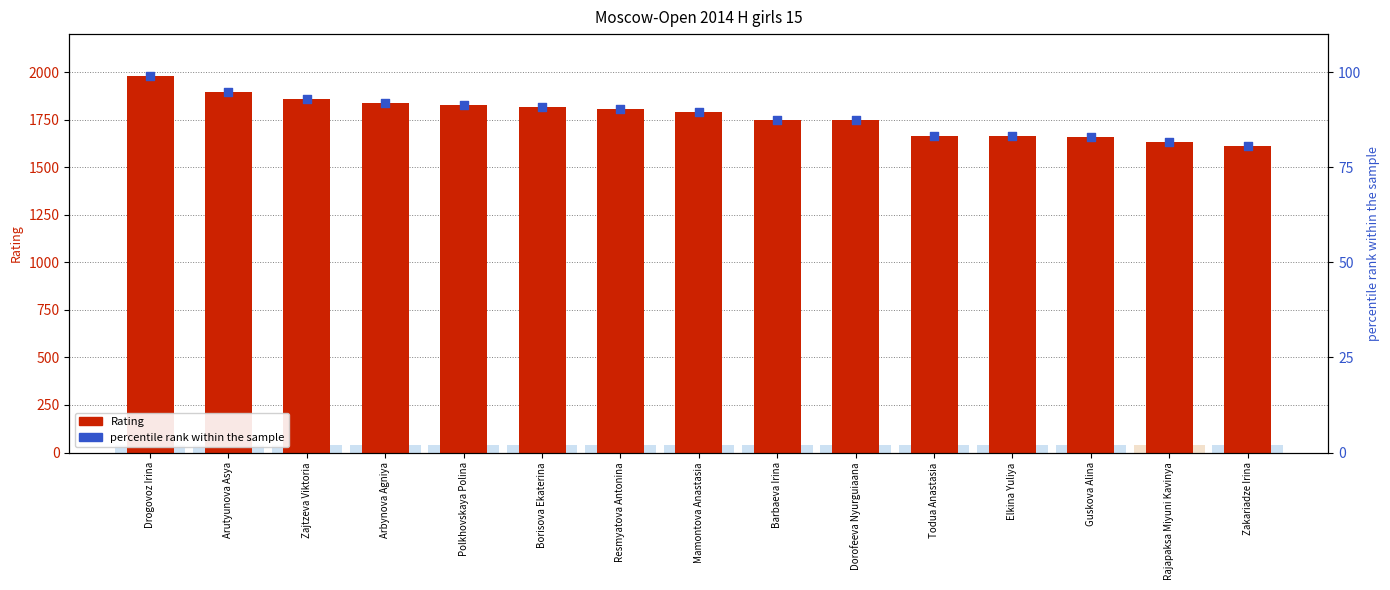

Which series reaches the minimum Y coordinate?

percentile rank within the sample